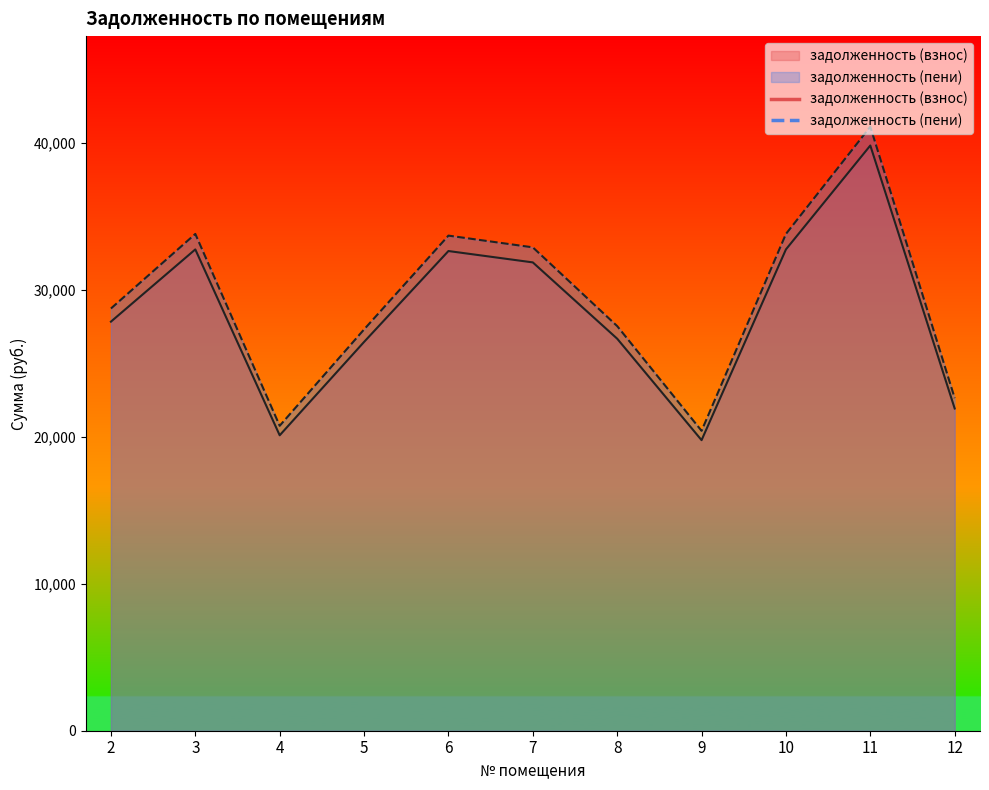

Is the value of задолженность (пени) at 5 greater than the value of задолженность (взнос) at 12?

Yes